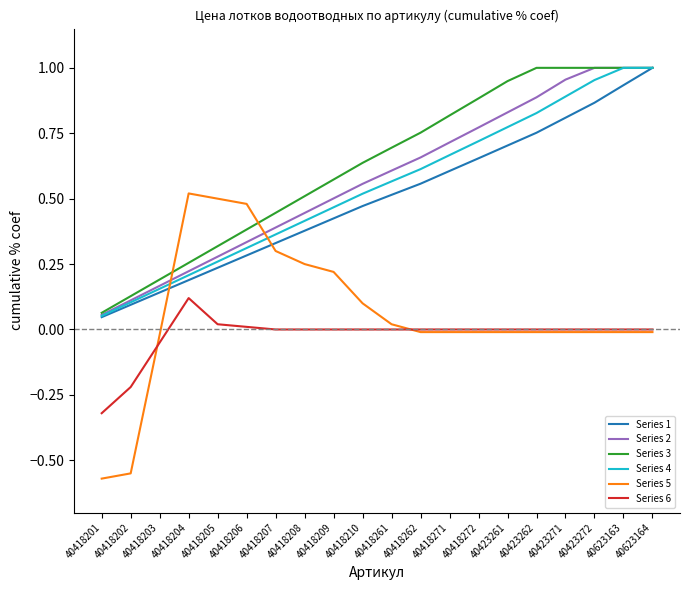

Which series has the widest spread of values?

Series 5